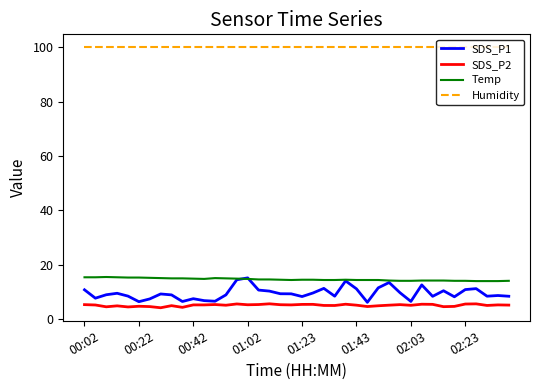

What is the maximum value shown in the chart?

99.9